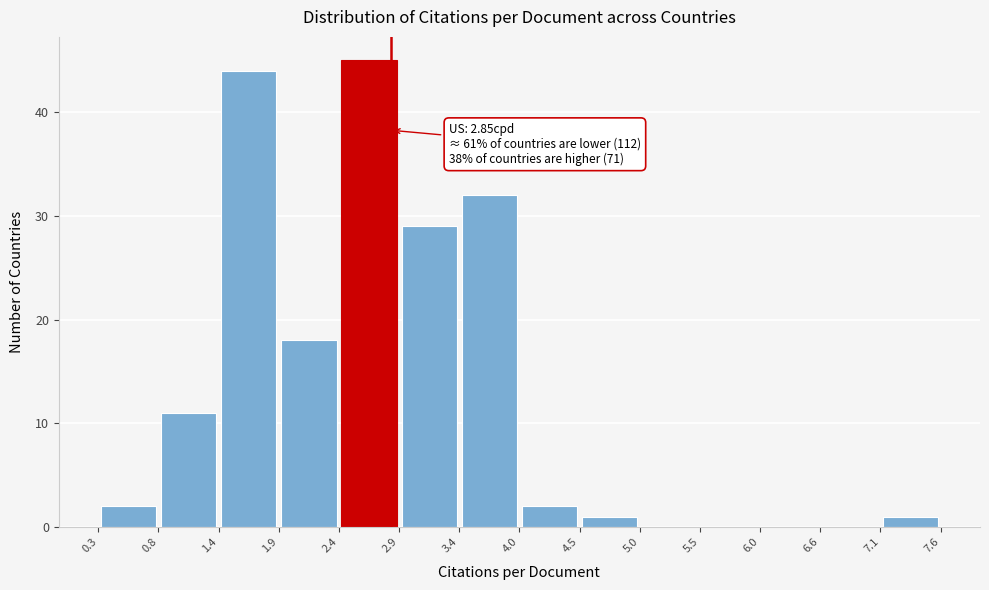

Which range on the x-axis has the tallest bar?

2.4 to 2.9